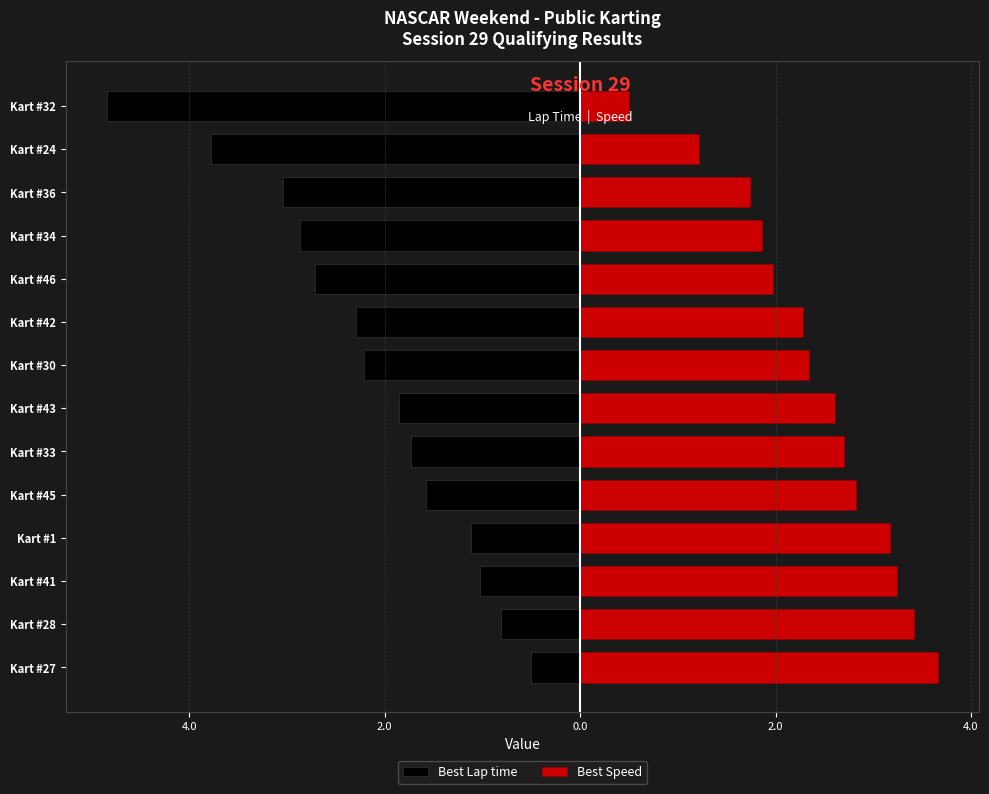

How many bars are there in total?

28